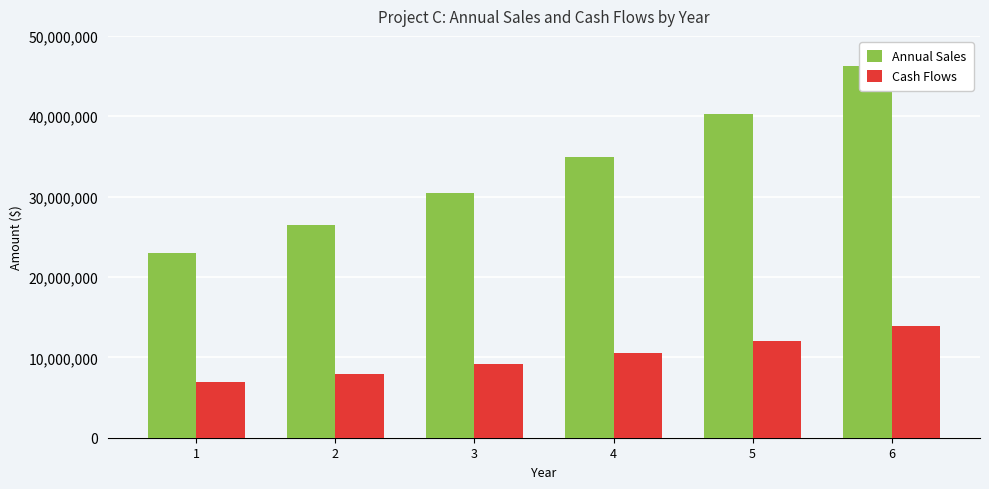

Are the bars grouped side by side (vs. stacked)?

Yes